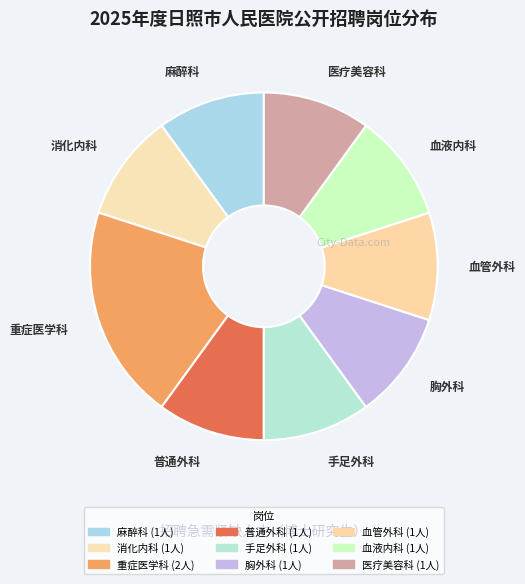

How many segments does this pie chart have?

9